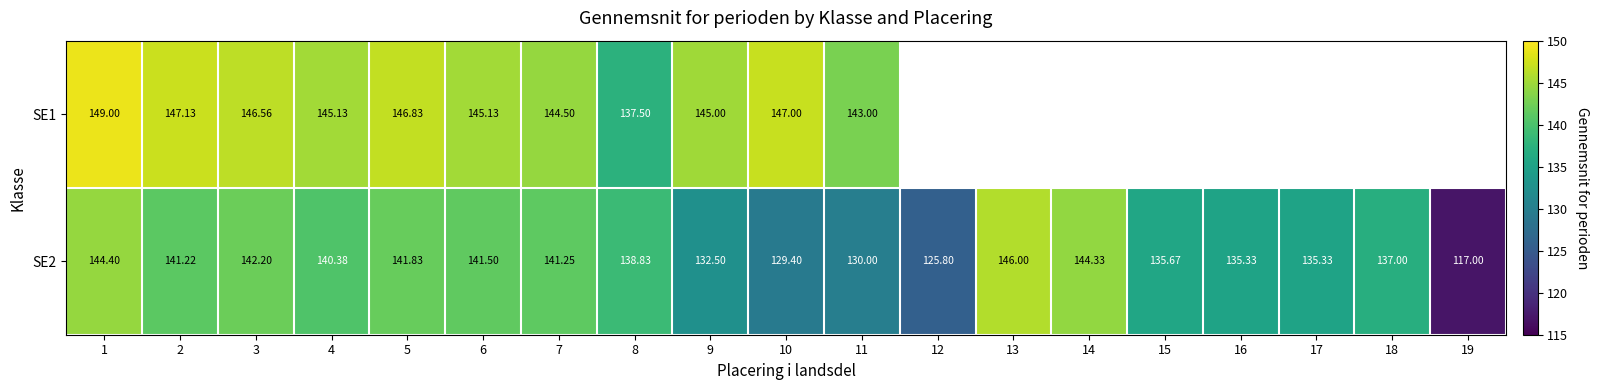

Is it true that SE2 equals 141.5 at 6?

True